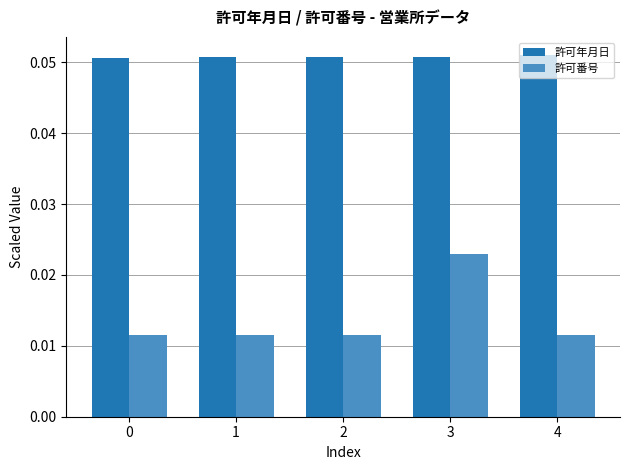

Is it true that 許可年月日 equals 0.0 at 1?

False